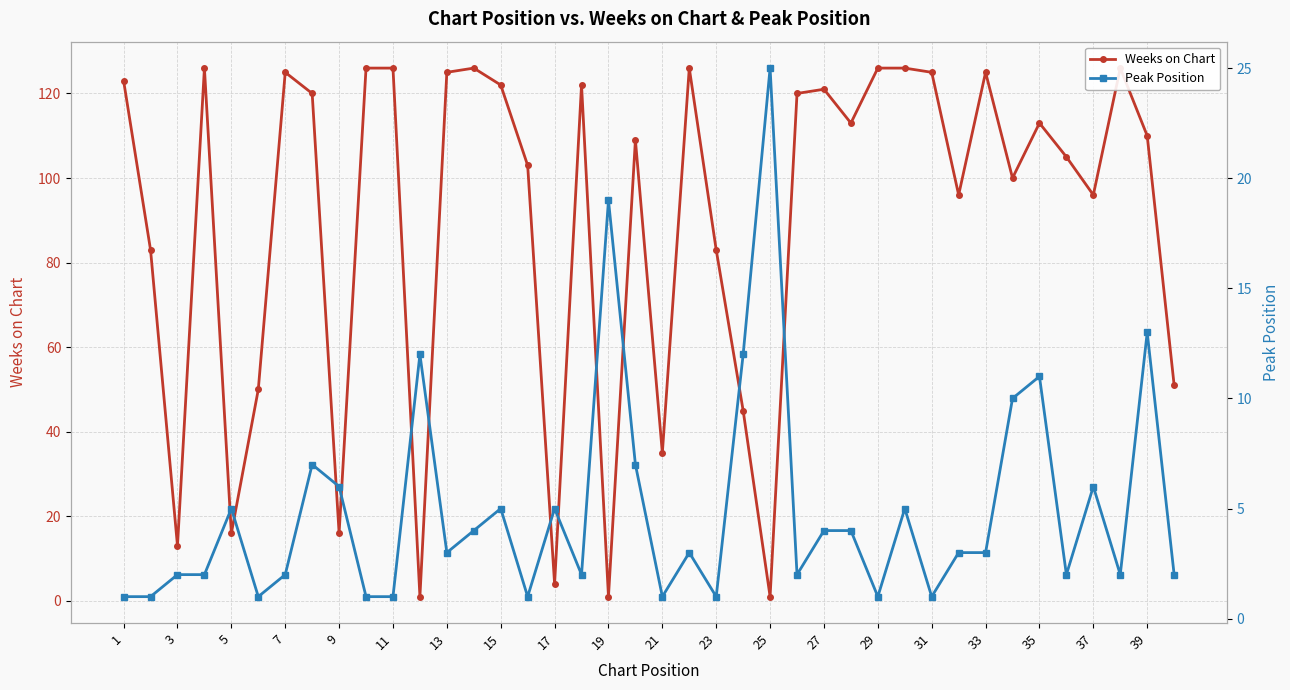

Count the number of categories in the chart.

40